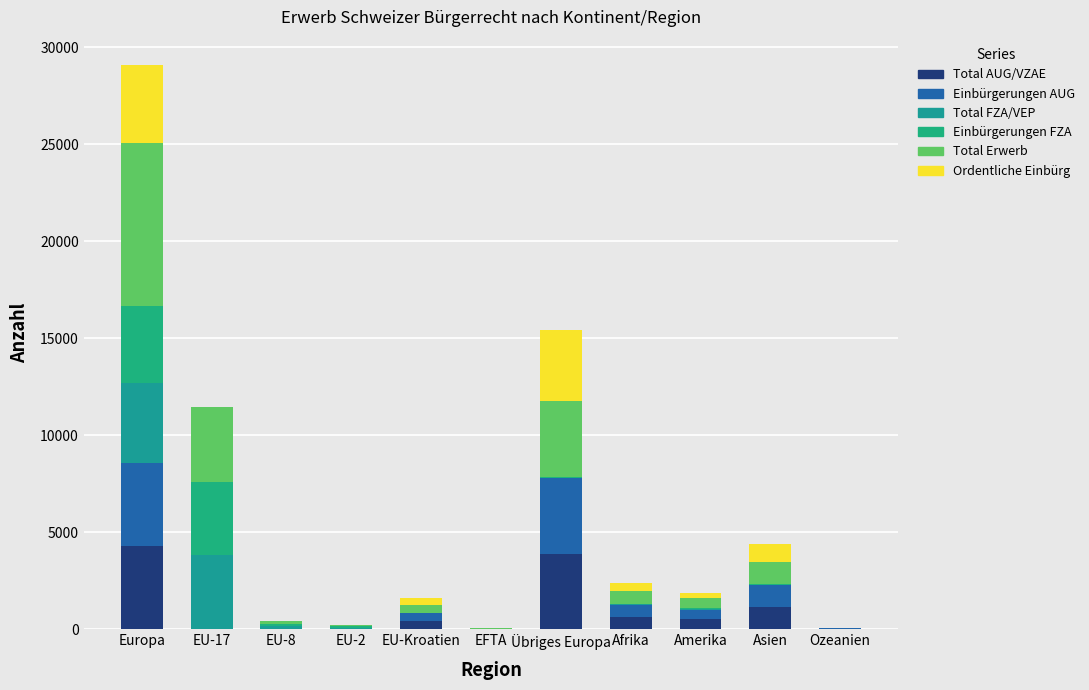

What is the sum of all Total FZA/VEP values?

8266